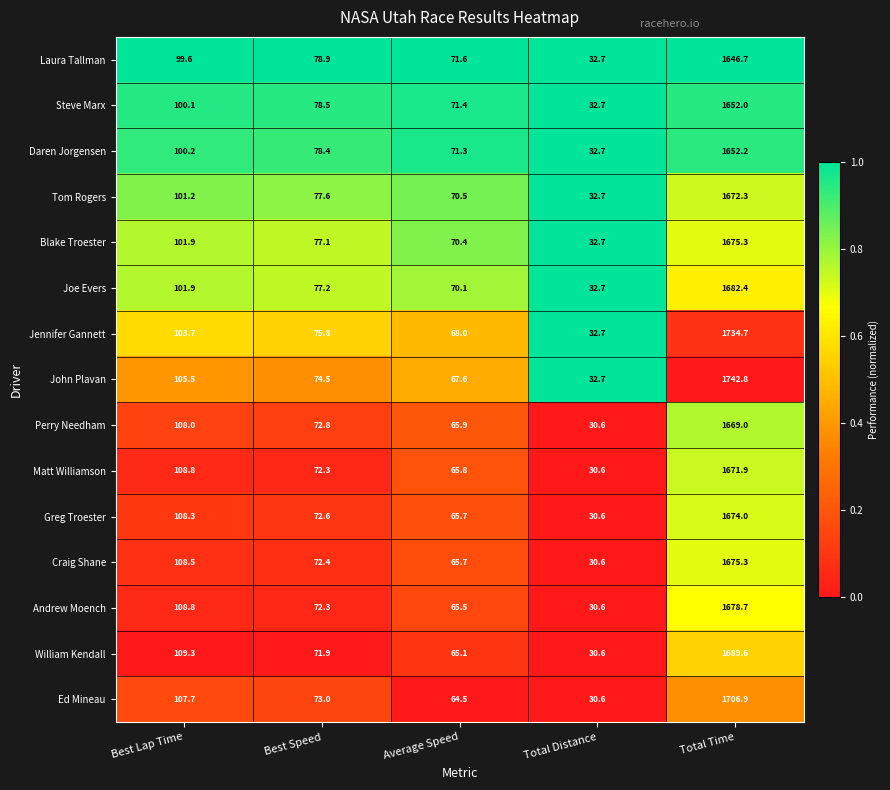

At which category is the sum across all series the highest?

Total Time